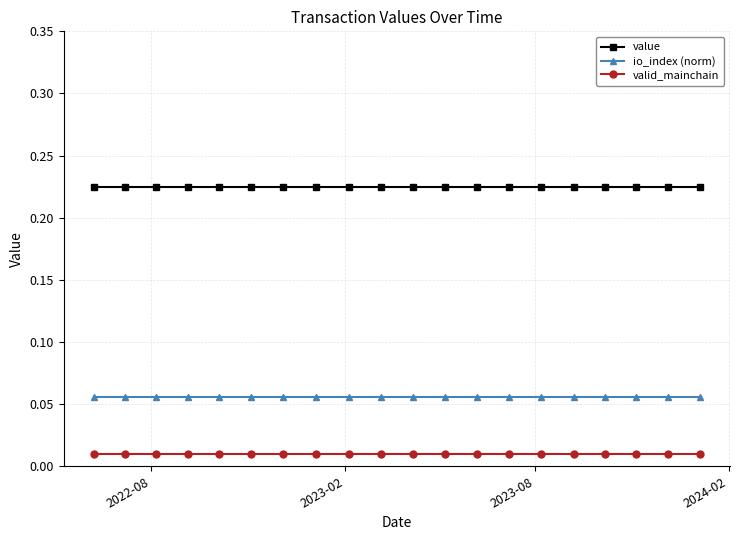

At how many categories does at least one series exceed 0?

20